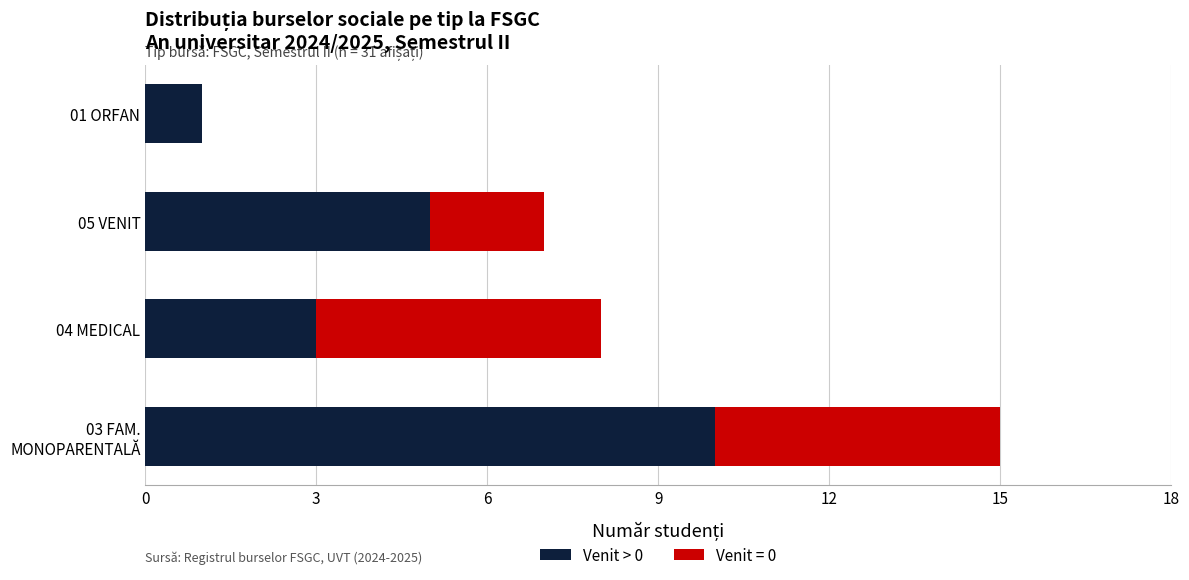

The value of Venit > 0 at 05 VENIT is 2. True or false?

False